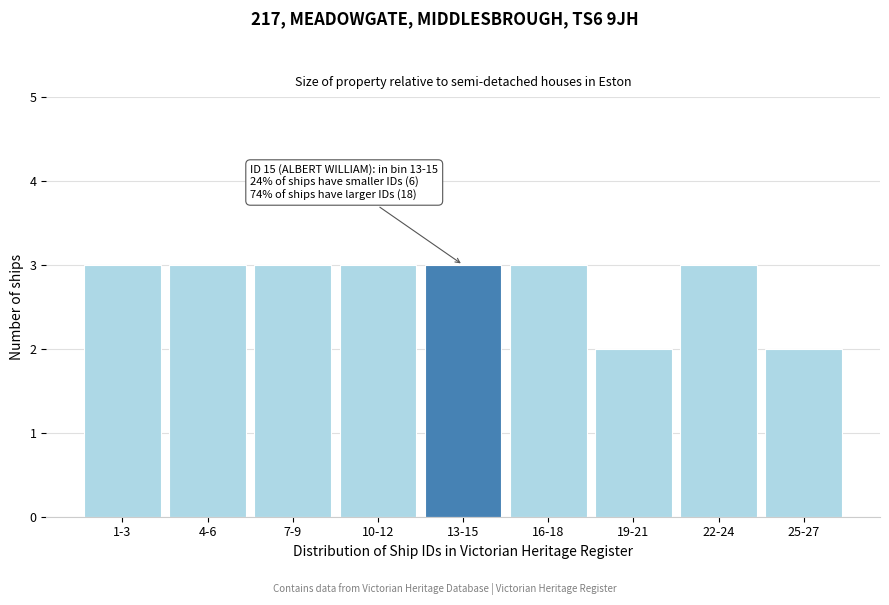

Reading right to left, extract all data points from this chart.

2	3	2	3	3	3	3	3	3